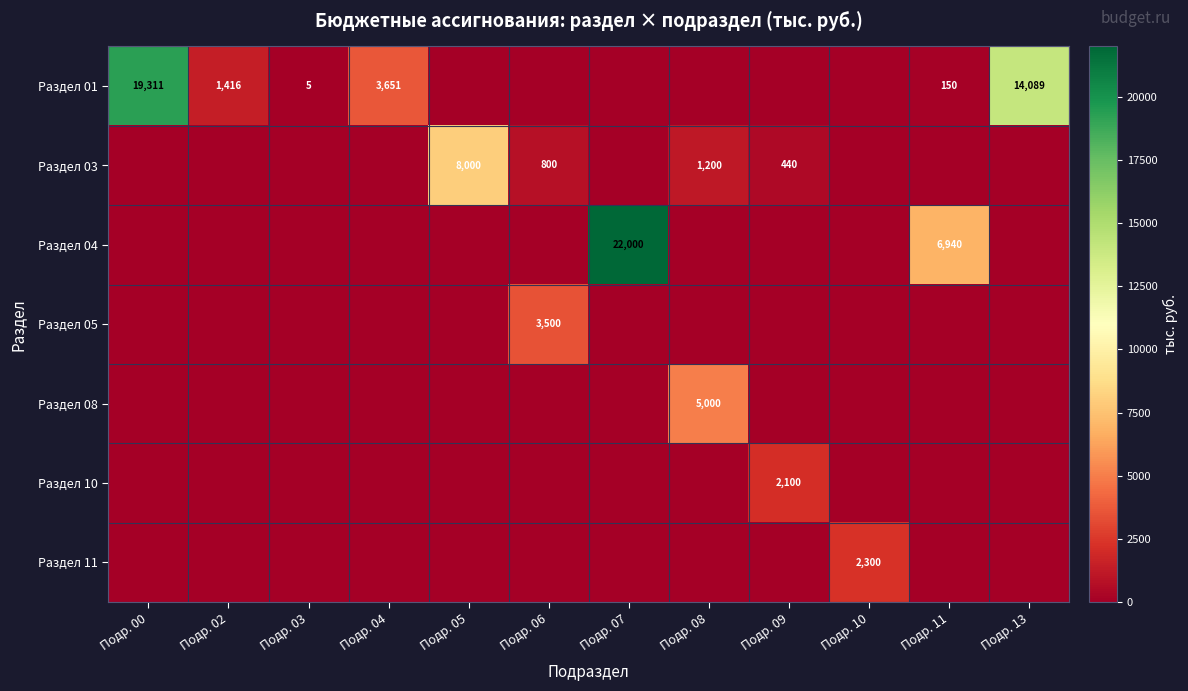

True or false: Раздел 04 has a value of 3388 at Подр. 11.

False